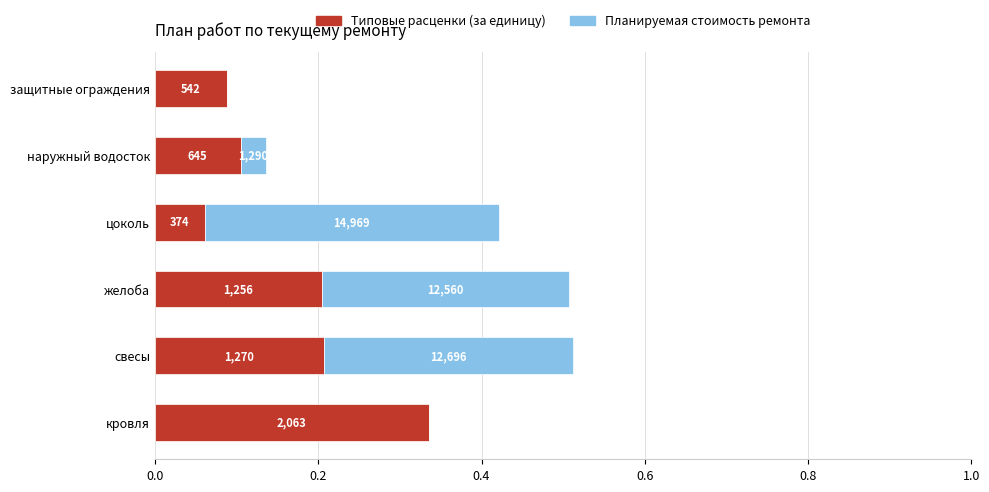

What are all the series names shown in the legend?

Типовые расценки (за единицу), Планируемая стоимость ремонта